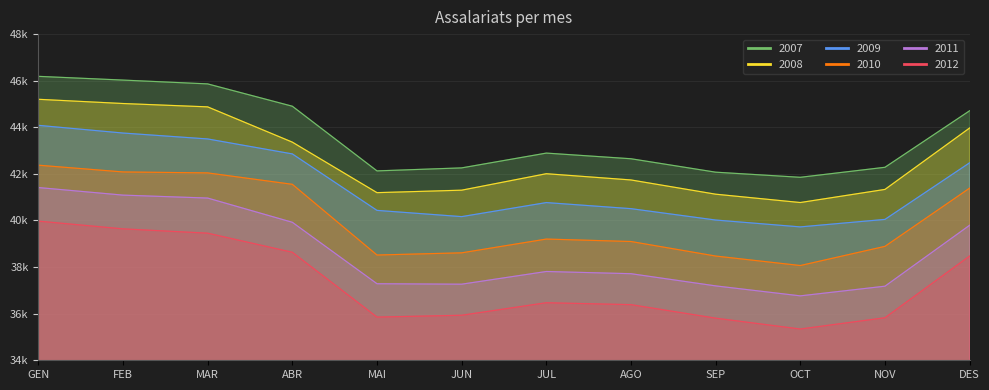

At which category does 2009 reach its first local valley?

JUN